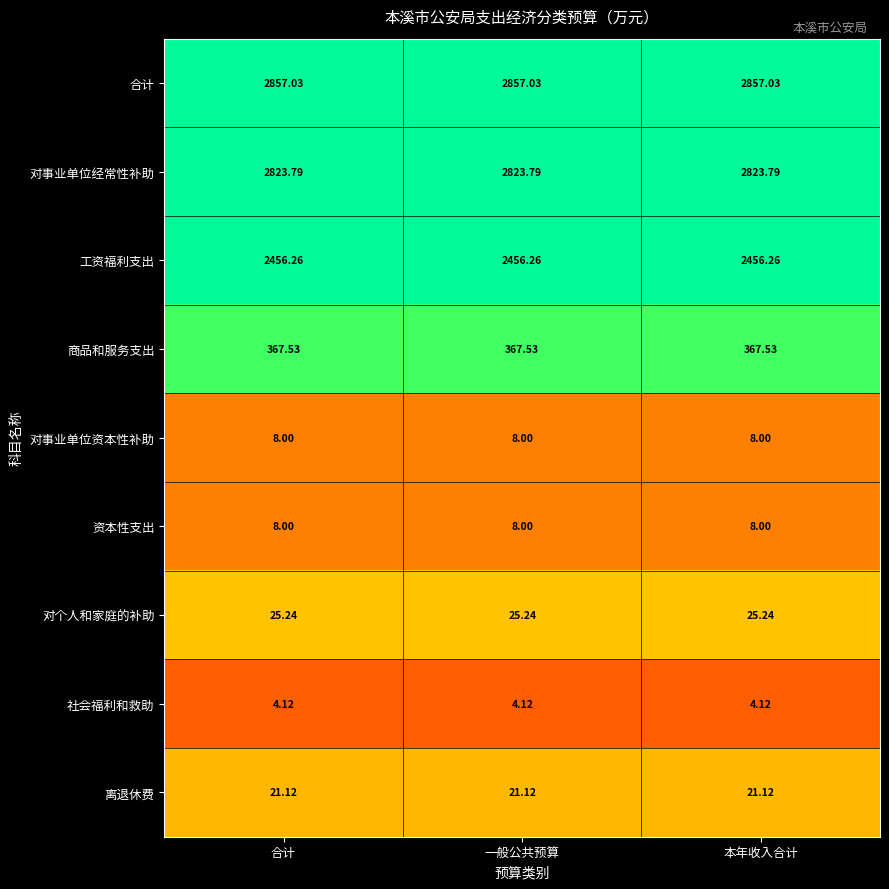

How many data points does each series have?

3